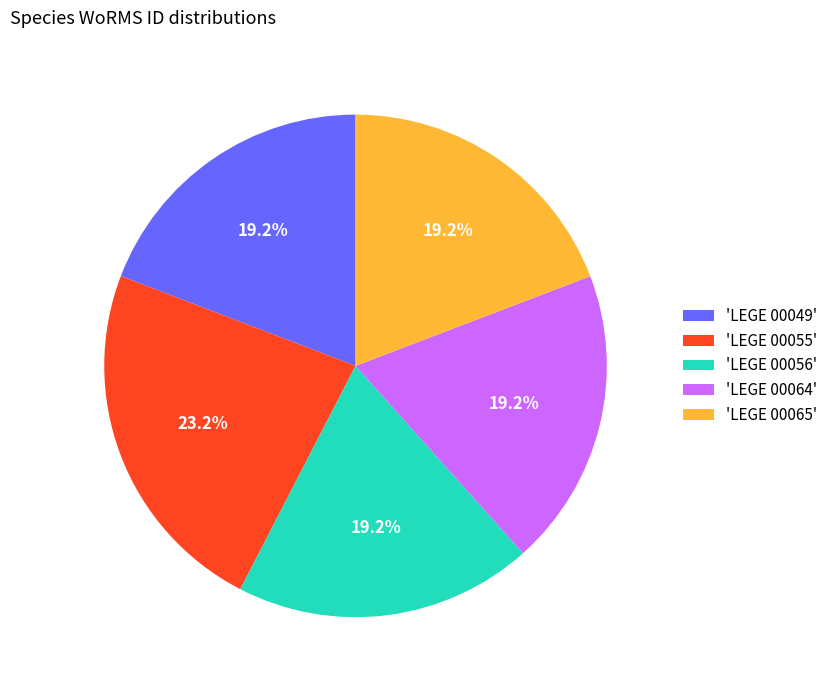

What is the ratio of the value at 'LEGE 00056' to the value at 'LEGE 00064'?

1.0